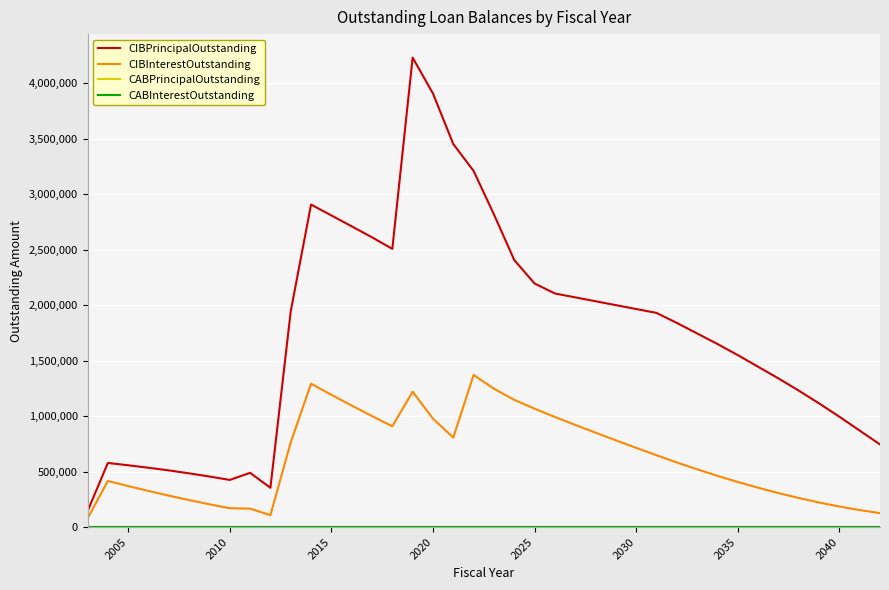

Reading left to right, extract all data points from this chart.

CIBPrincipalOutstanding: 143000.0	578232.9	557442.6	535171.2	511278.5	484614.7	456013.4	425290.9	489249.3	354671.0	1944000.0	2906000.0	2808000.0	2710000.0	2611000.0	2507000.0	4230000.0	3906256.8	3451426.0	3208698.1	2817767.5	2406392.6	2195000.0	2105000.0	2070000.0	2035000.0	2000000.0	1965000.0	1930000.0	1840000.0	1745000.0	1650000.0	1550000.0	1445000.0	1340000.0	1230000.0	1115000.0	995000.0	870000.0	745000.0
CIBInterestOutstanding: 78075.0	415859.1	370104.0	326080.1	283926.4	243819.9	205951.8	170503.9	167000.1	107783.0	763728.0	1291947.2	1192590.5	1095400.5	1000653.0	908740.0	1219950.4	977289.7	806998.4	1370757.4	1247029.9	1146663.9	1067157.5	992521.0	921186.2	851031.0	782090.2	714388.5	647945.0	582869.0	520894.0	462198.5	406893.2	355087.8	306955.8	262605.2	222147.2	185854.8	153836.2	126262.5
CABPrincipalOutstanding: 0.0	0.0	0.0	0.0	0.0	0.0	0.0	0.0	0.0	0.0	0.0	0.0	0.0	0.0	0.0	0.0	0.0	0.0	0.0	0.0	0.0	0.0	0.0	0.0	0.0	0.0	0.0	0.0	0.0	0.0	0.0	0.0	0.0	0.0	0.0	0.0	0.0	0.0	0.0	0.0
CABInterestOutstanding: 0.0	0.0	0.0	0.0	0.0	0.0	0.0	0.0	0.0	0.0	0.0	0.0	0.0	0.0	0.0	0.0	0.0	0.0	0.0	0.0	0.0	0.0	0.0	0.0	0.0	0.0	0.0	0.0	0.0	0.0	0.0	0.0	0.0	0.0	0.0	0.0	0.0	0.0	0.0	0.0